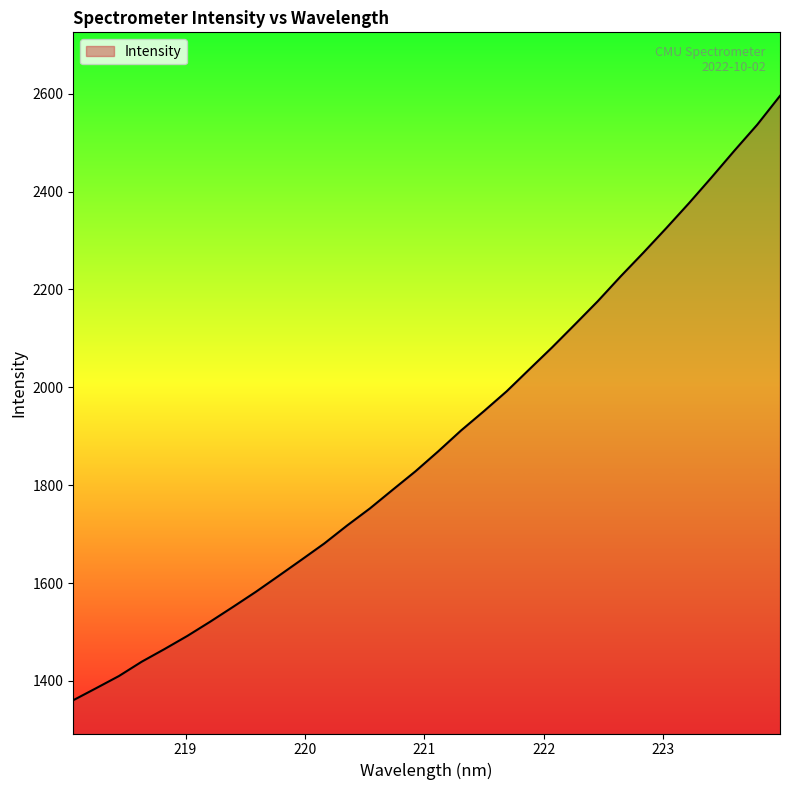

What is the minimum value shown in the chart?

1360.5